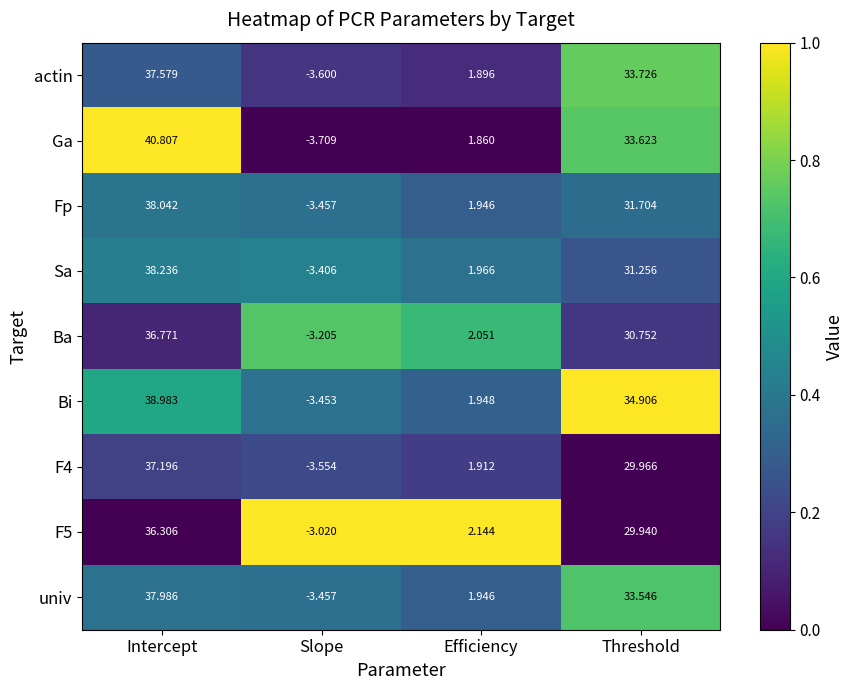

List the labels in order of Bi value, largest first.

Intercept, Threshold, Efficiency, Slope